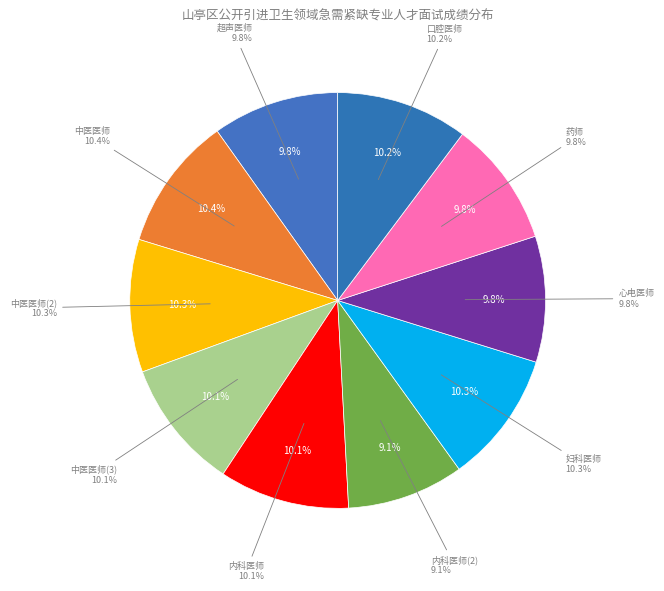

Does 内科医师(2) account for over 50% of the chart?

No